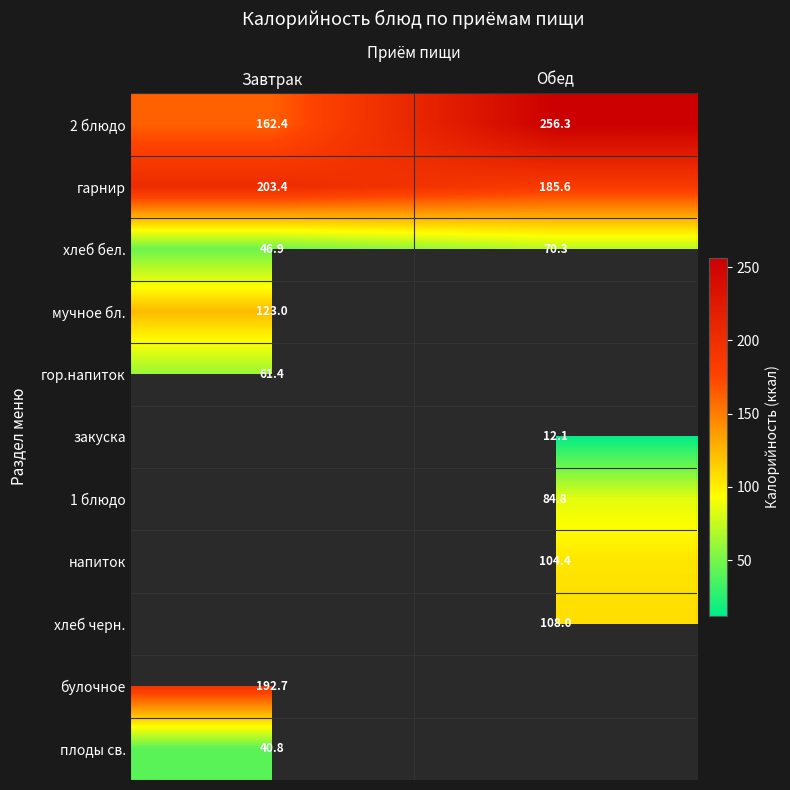

At which label does хлеб бел. reach its minimum?

Завтрак